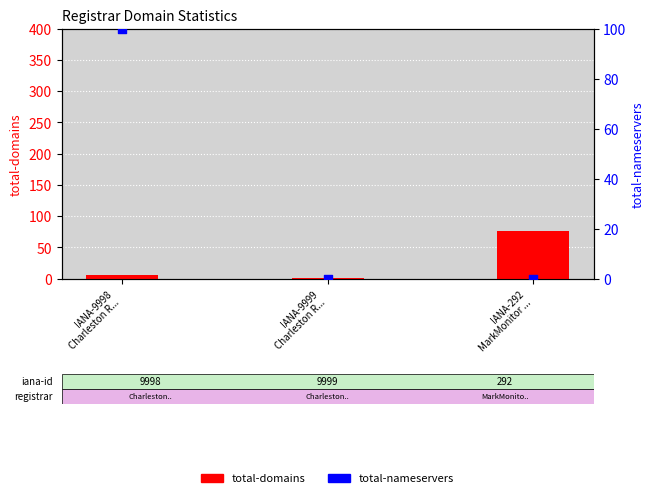

Which series reaches the maximum Y coordinate?

total-nameservers